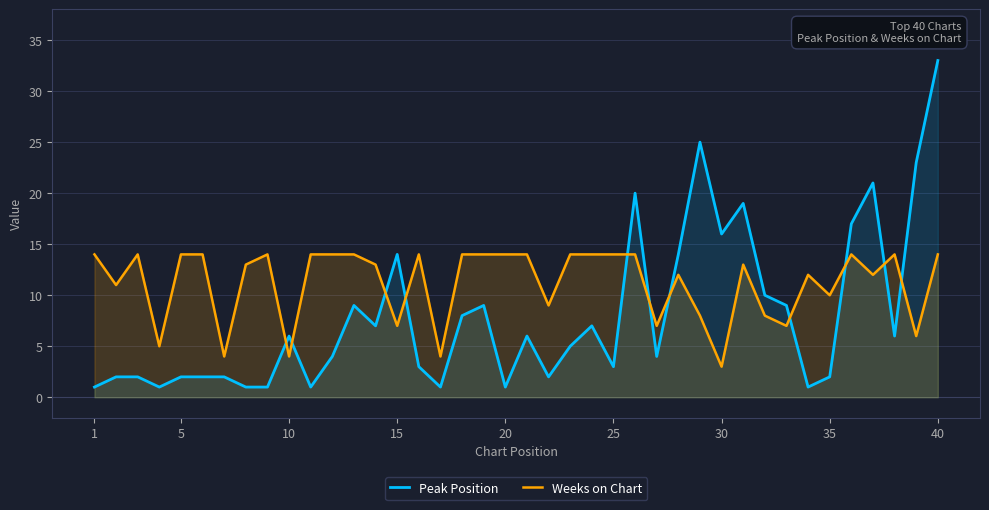

Is it true that Weeks on Chart equals 20 at 5?

False